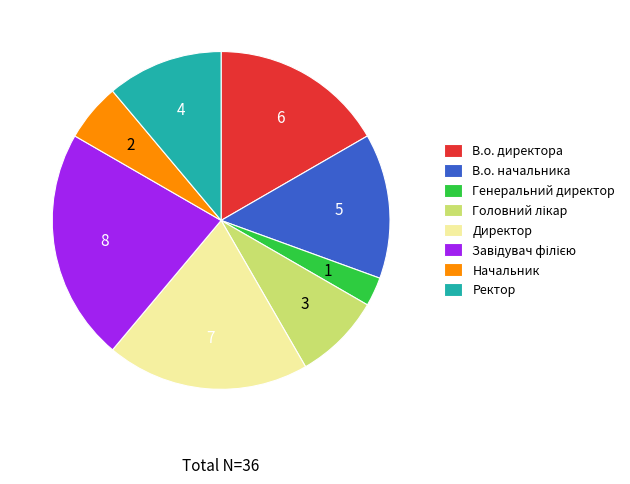

Which has a higher value, Ректор or Начальник?

Ректор